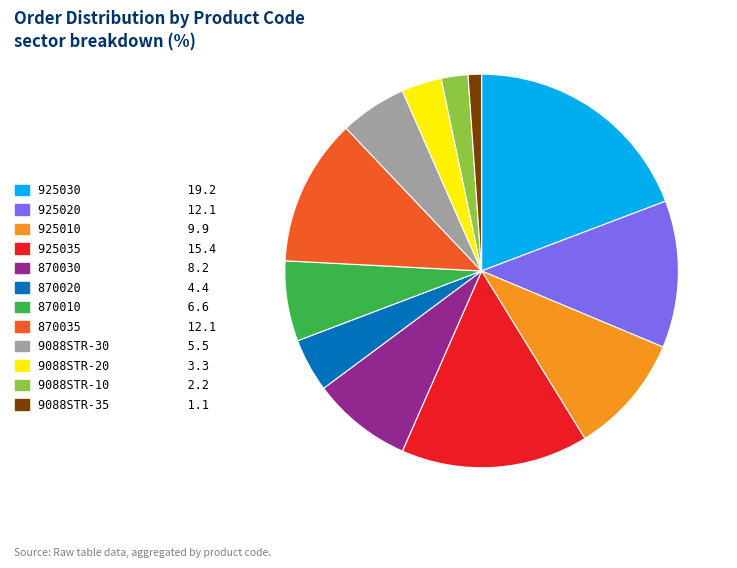

How many segments does this pie chart have?

12